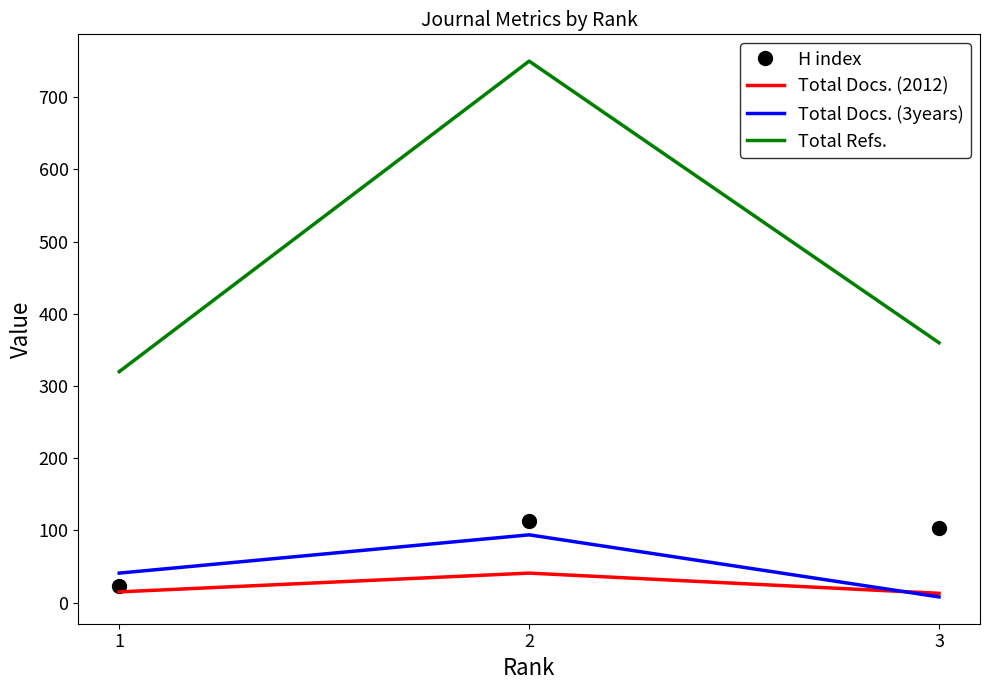

The value of Total Docs. (3years) at 1 is 41. True or false?

True